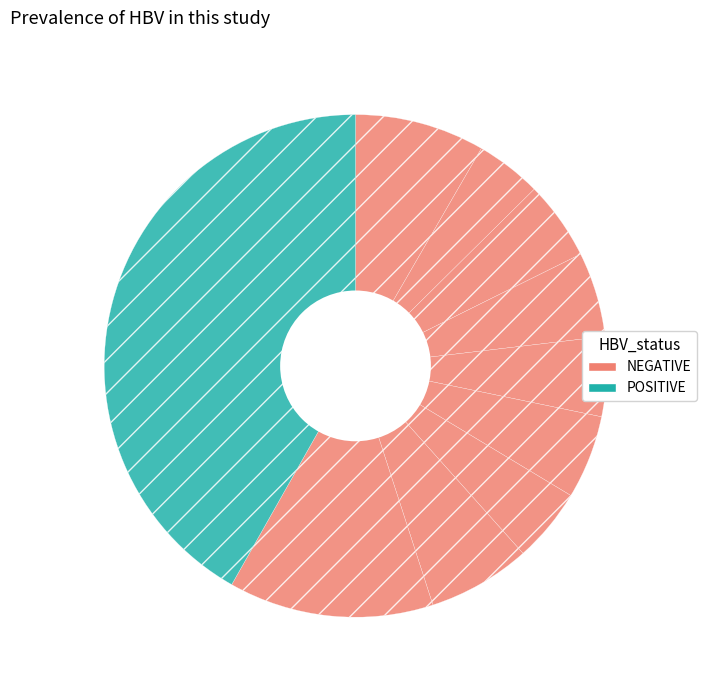

Is there a majority slice in this chart?

No